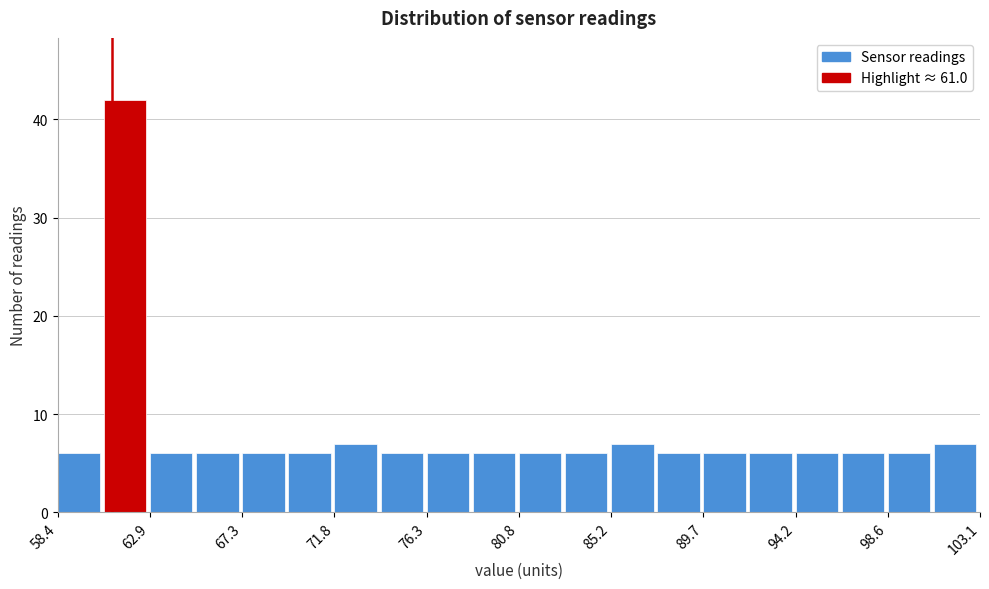

Reading left to right, list every bar in this chart as the range it spans on the x-axis followed by its height. Neither the bar edges nor the heights are printed on the chart, so give them approximately, as read against the axes.

58.5 to 60.5: 6
60.5 to 63.0: 42
63.0 to 65.0: 6
65.0 to 67.5: 6
67.5 to 69.5: 6
69.5 to 72.0: 6
72.0 to 74.0: 7
74.0 to 76.5: 6
76.5 to 78.5: 6
78.5 to 81.0: 6
81.0 to 83.0: 6
83.0 to 85.0: 6
85.0 to 87.5: 7
87.5 to 89.5: 6
89.5 to 92.0: 6
92.0 to 94.0: 6
94.0 to 96.5: 6
96.5 to 98.5: 6
98.5 to 101.0: 6
101.0 to 103.0: 7